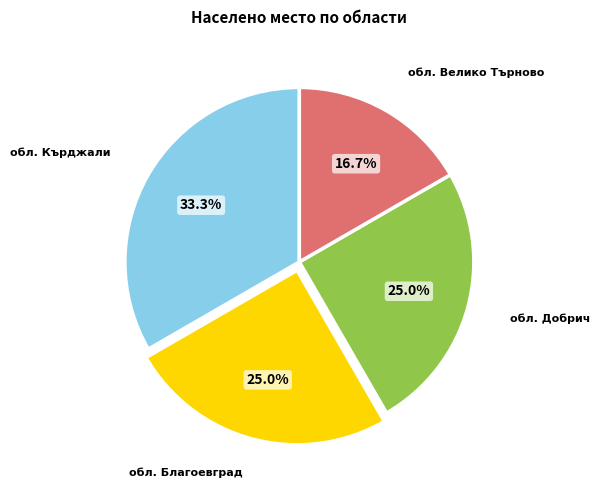

Which has a higher value, обл. Благоевград or обл. Кърджали?

обл. Кърджали